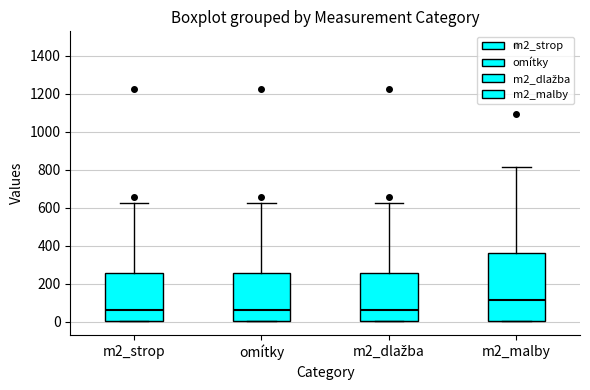

Where does the median line of the box for m2_malby sit on the y-axis? The values are not printed on the chart, so give them approximately, as read against the axis.

120